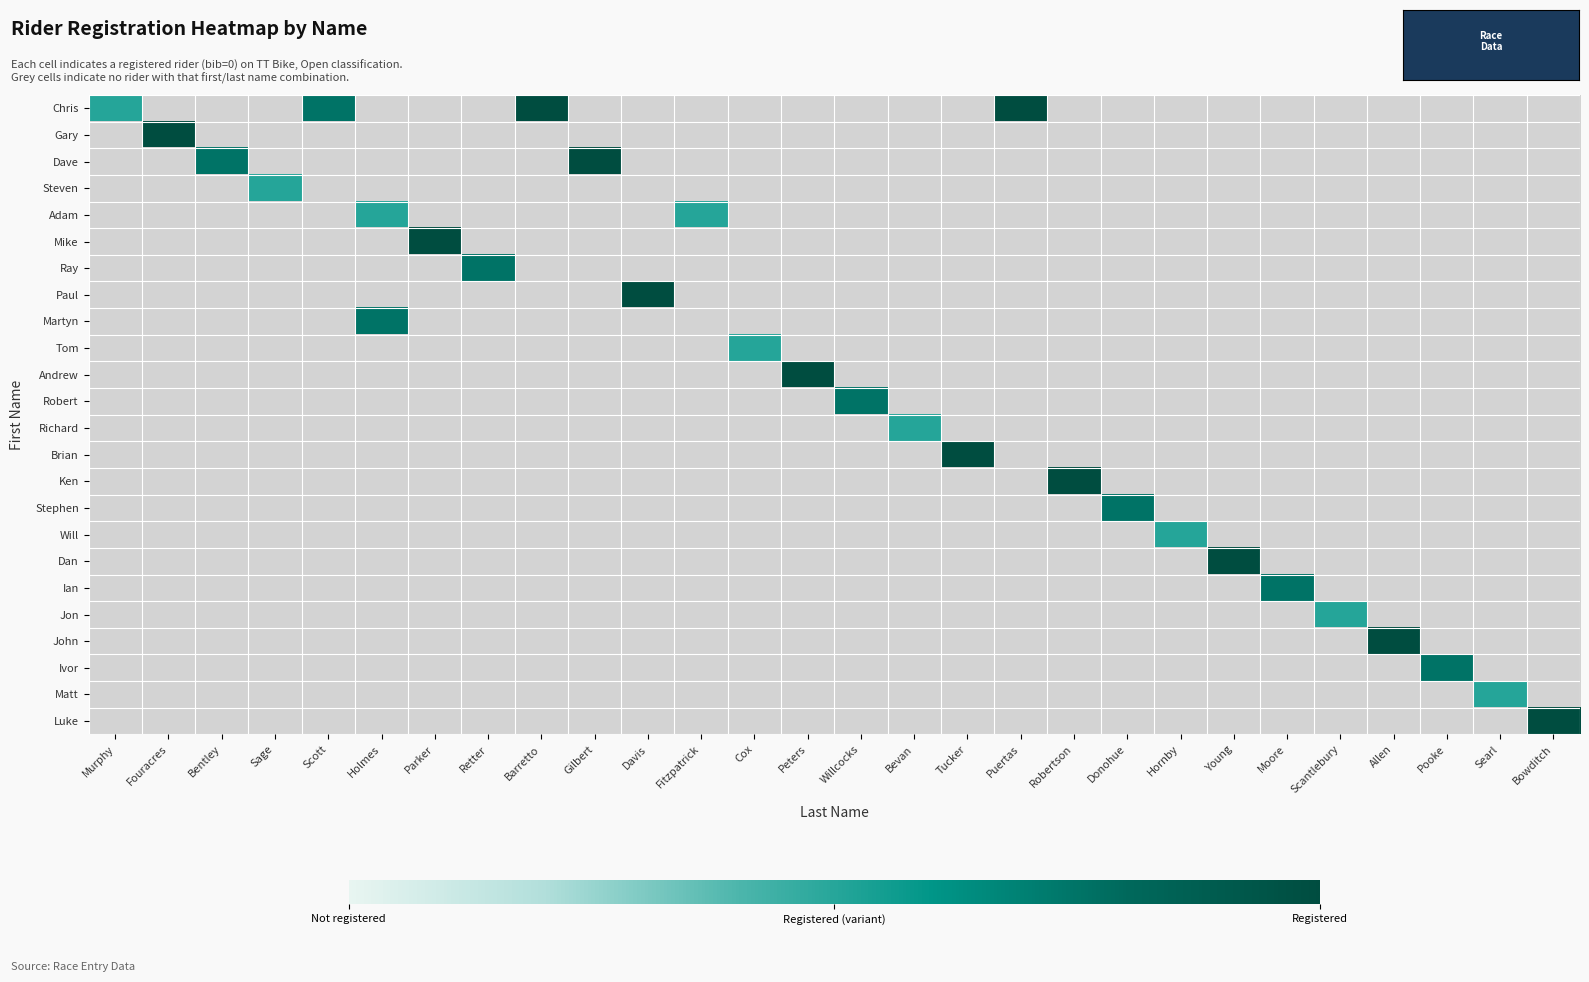

At which category does the chart reach its minimum across all series?

Murphy